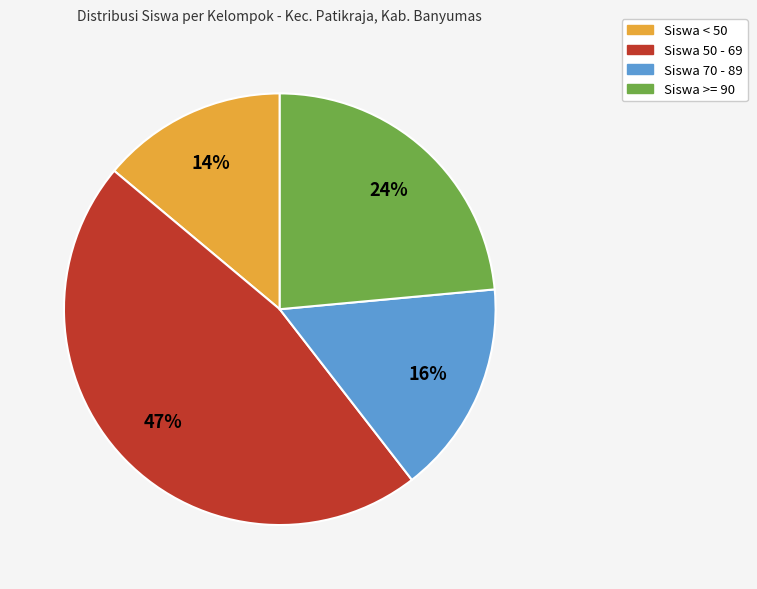

Which category has the smallest portion of the pie?

Siswa < 50